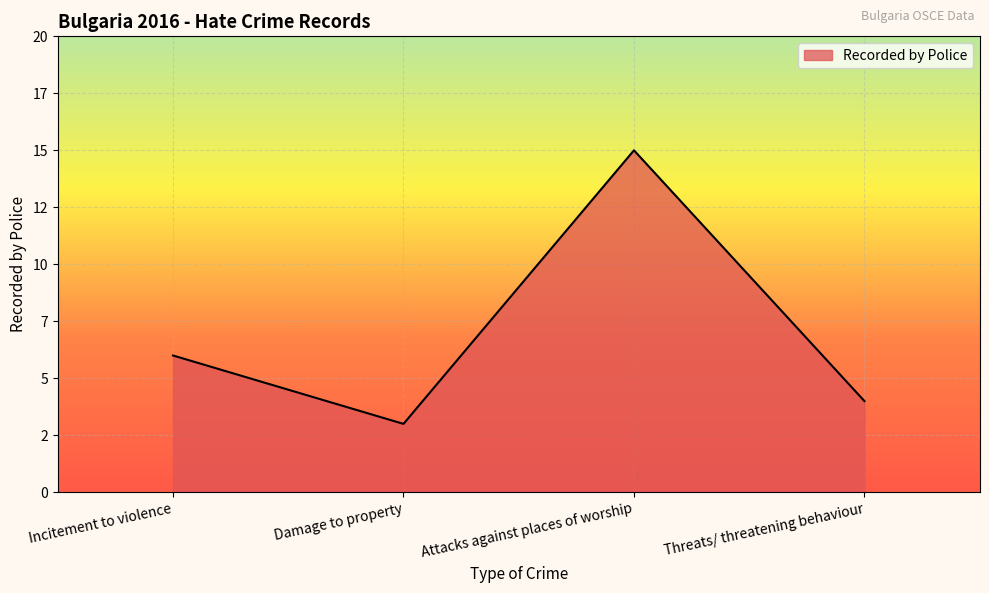

At which category does the chart reach its minimum across all series?

Damage to property